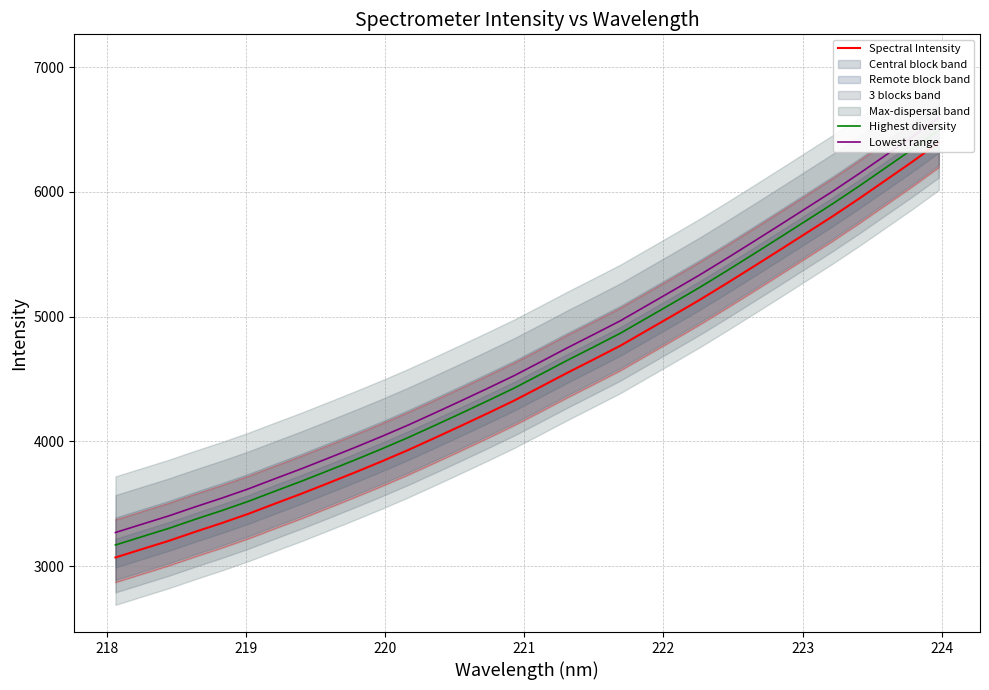

List the series in order of their peak value, lowest first.

Spectral Intensity, Highest diversity, Lowest range